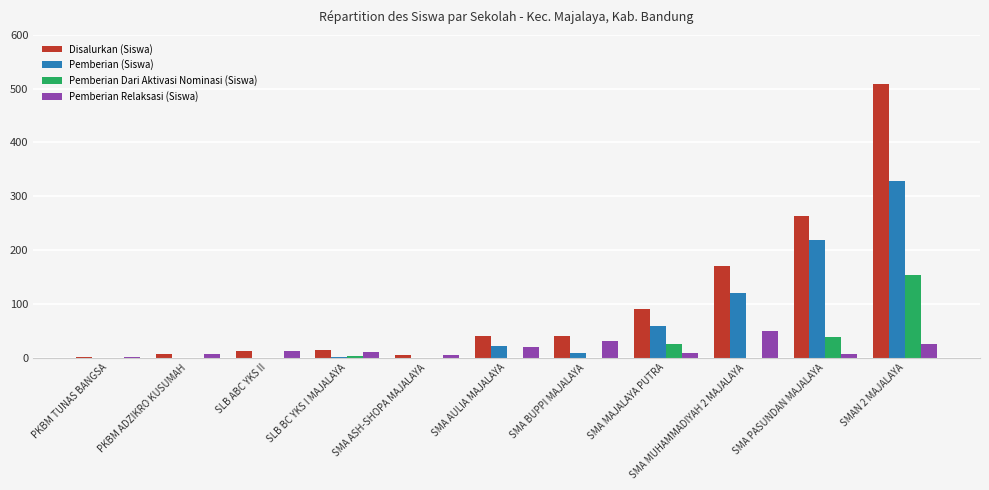

Count the number of data series in this chart.

4